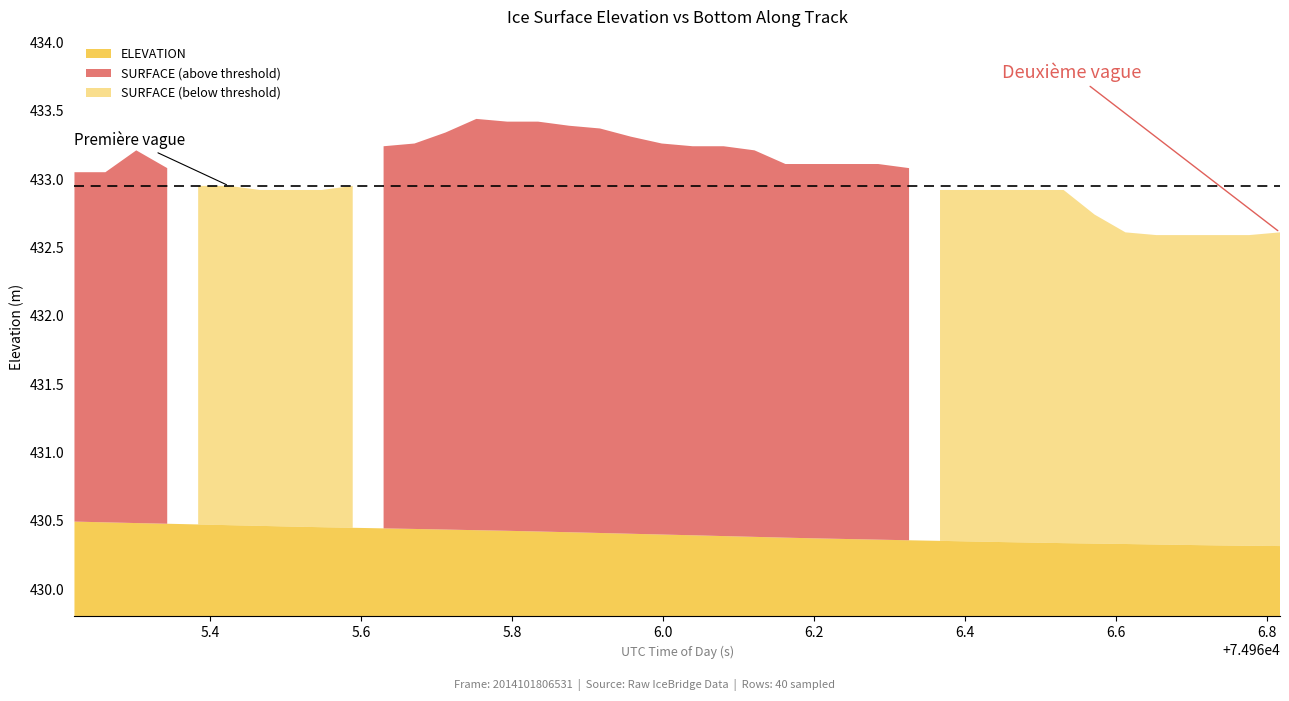

Which series has the largest range (max minus min)?

SURFACE